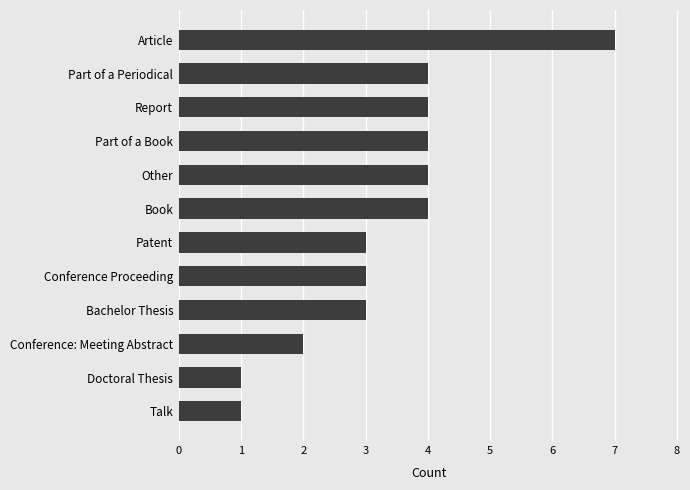

What is the difference between the maximum and minimum values?

6